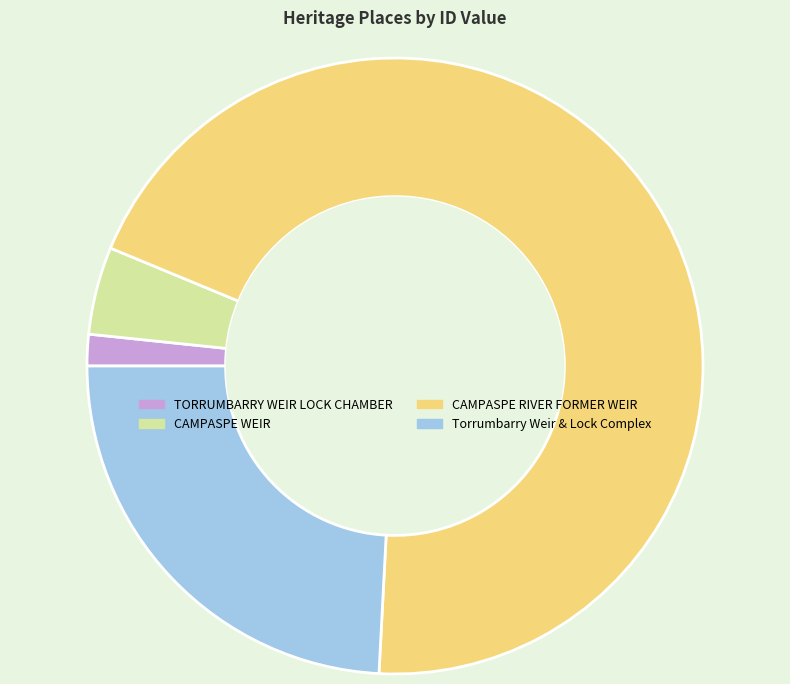

Between CAMPASPE RIVER FORMER WEIR and Torrumbarry Weir & Lock Complex, which is larger?

CAMPASPE RIVER FORMER WEIR